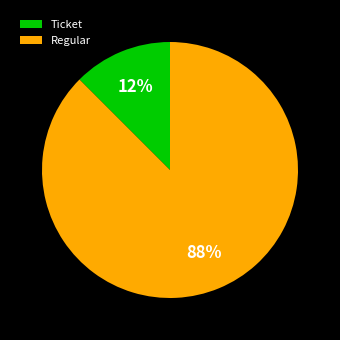

Do Regular and Ticket together represent more than half of the pie?

Yes